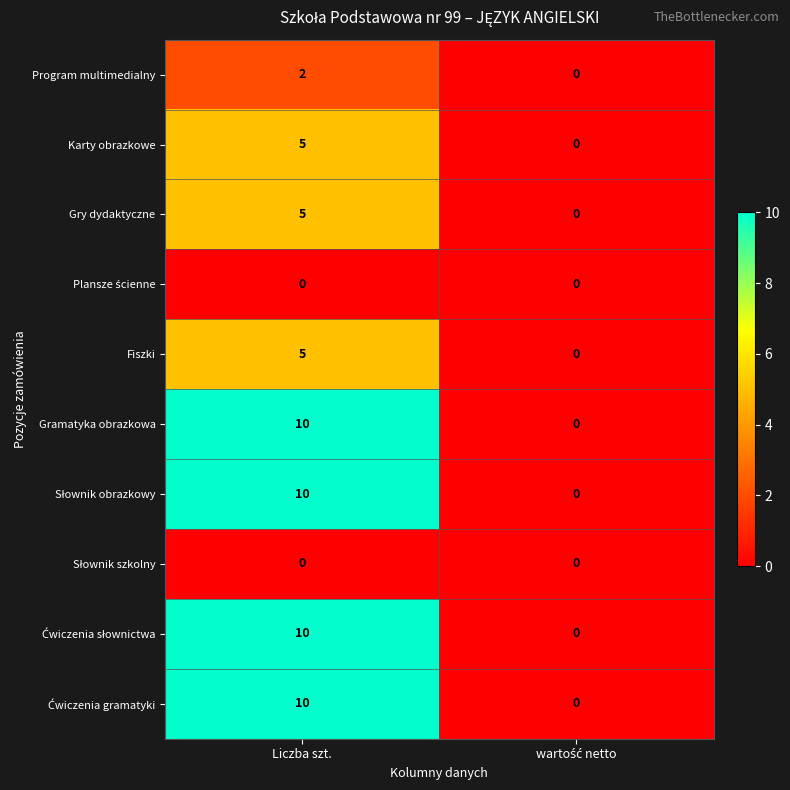

What is the difference between the highest and lowest values at Liczba szt.?

10